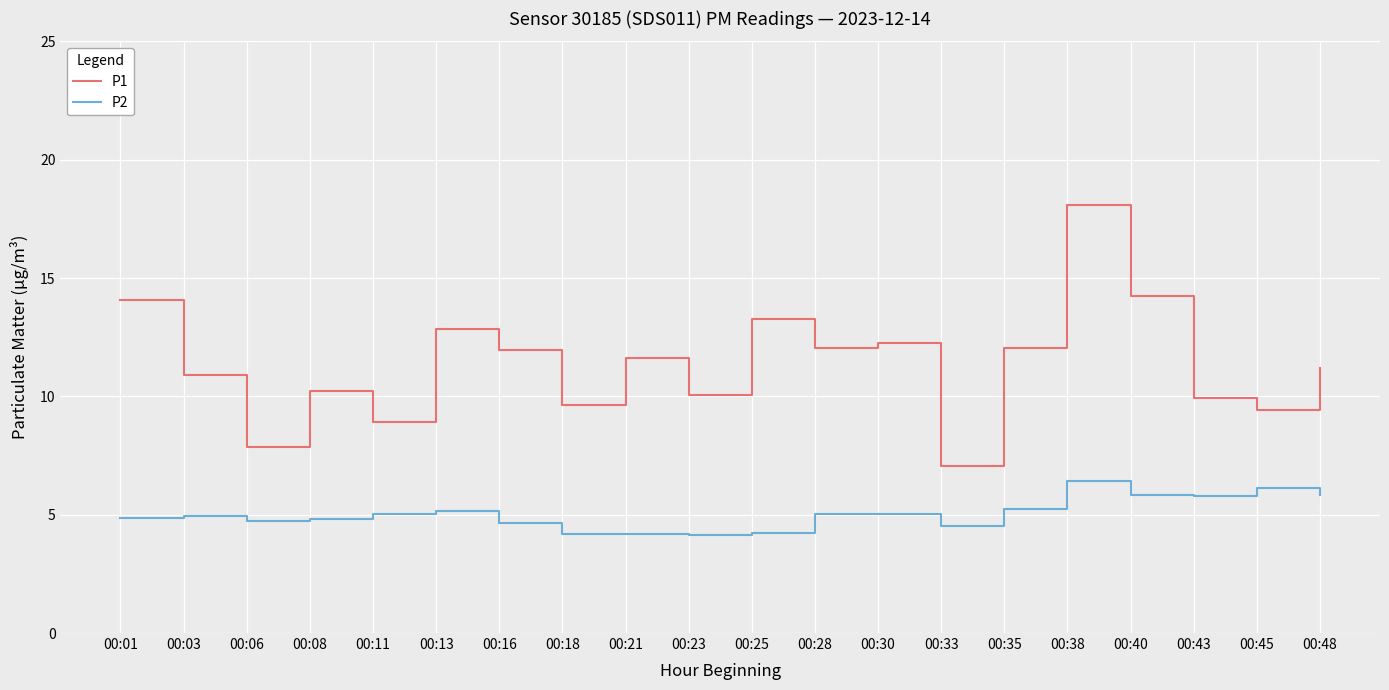

Is it true that P1 equals 9.7 at 00:18?

True